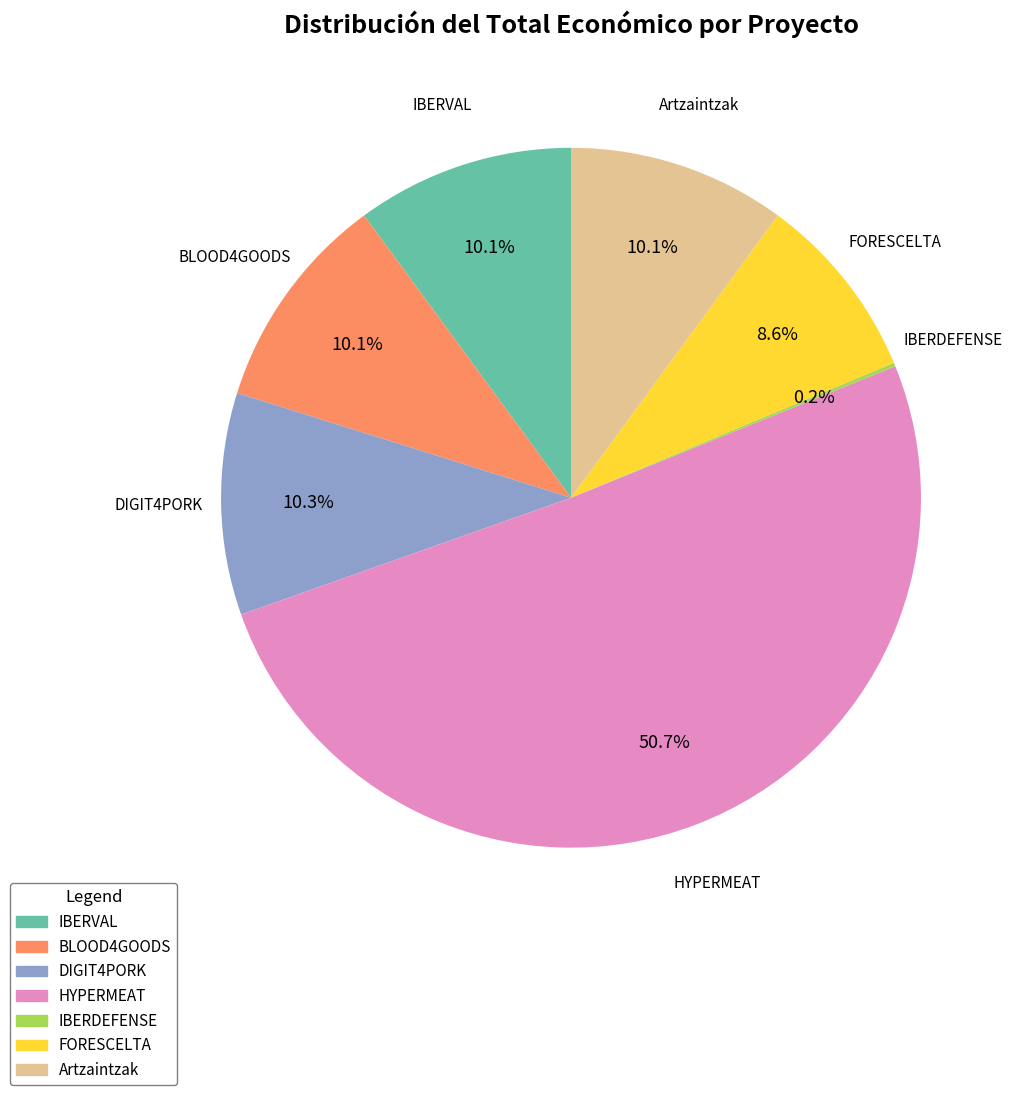

Which slice is the largest?

HYPERMEAT